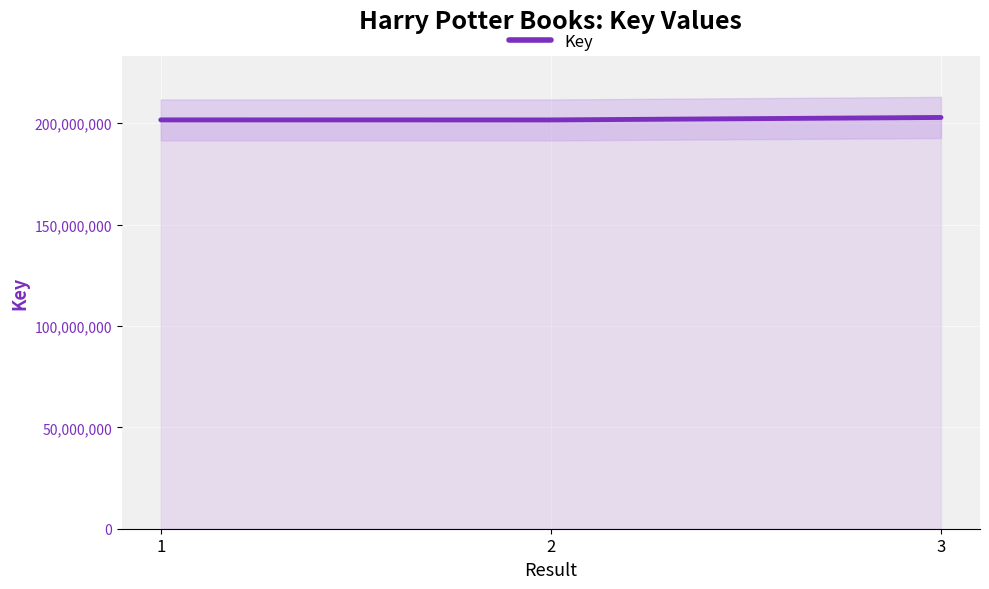

Reading left to right, transcribe all the data shown in this chart.

1=201596683	2=201578934	3=202792430